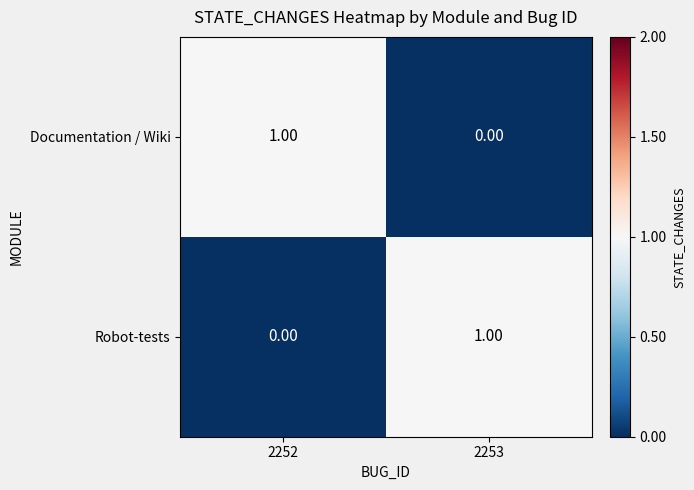

At 2253, list the series in order from largest to smallest.

Robot-tests, Documentation / Wiki